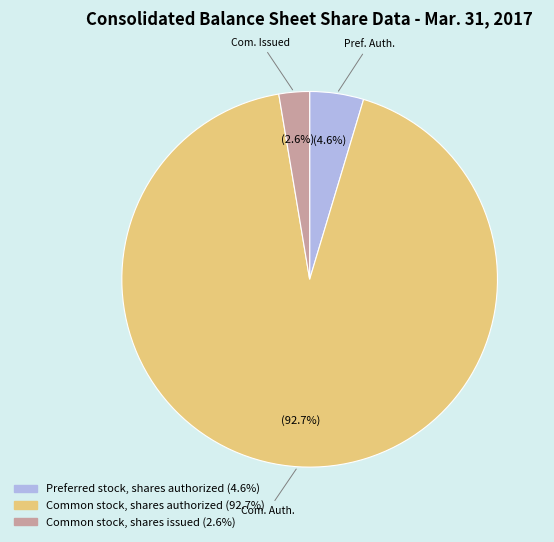

To the nearest percent, what percentage of the pie is Preferred stock, shares authorized?

5%